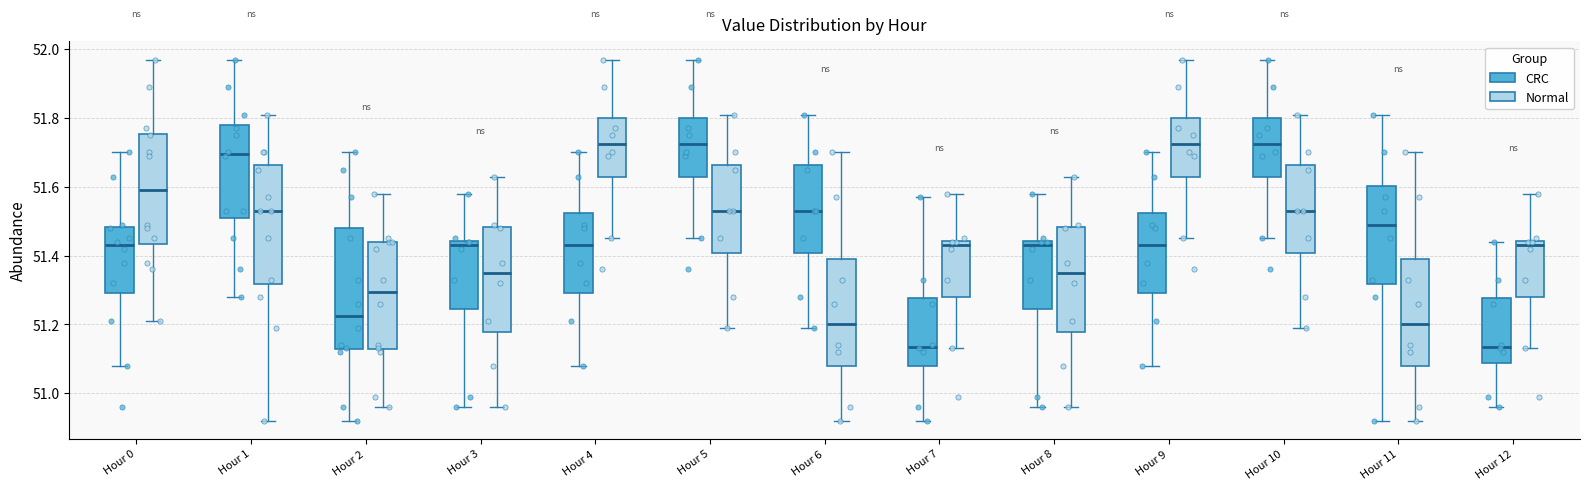

Reading left to right, read every box against the y-axis: the position of its median line, the range the box covers, and the ends of its whiskers. The values are not printed on the chart, so give them approximately, as read against the axis.

Hour 0 (CRC): median 51.44, box 51.30 to 51.48, whiskers 51.08 to 51.70
Hour 0 (Normal): median 51.60, box 51.44 to 51.76, whiskers 51.22 to 51.98
Hour 1 (CRC): median 51.70, box 51.52 to 51.78, whiskers 51.28 to 51.98
Hour 1 (Normal): median 51.54, box 51.32 to 51.66, whiskers 50.92 to 51.82
Hour 2 (CRC): median 51.22, box 51.12 to 51.48, whiskers 50.92 to 51.70
Hour 2 (Normal): median 51.30, box 51.12 to 51.44, whiskers 50.96 to 51.58
Hour 3 (CRC): median 51.44 (just below the box's upper edge), box 51.24 to 51.44, whiskers 50.96 to 51.58
Hour 3 (Normal): median 51.36, box 51.18 to 51.48, whiskers 50.96 to 51.64
Hour 4 (CRC): median 51.44, box 51.30 to 51.52, whiskers 51.08 to 51.70
Hour 4 (Normal): median 51.72, box 51.64 to 51.80, whiskers 51.46 to 51.98
Hour 5 (CRC): median 51.72, box 51.64 to 51.80, whiskers 51.46 to 51.98
Hour 5 (Normal): median 51.54, box 51.40 to 51.66, whiskers 51.20 to 51.82
Hour 6 (CRC): median 51.54, box 51.40 to 51.66, whiskers 51.20 to 51.82
Hour 6 (Normal): median 51.20, box 51.08 to 51.40, whiskers 50.92 to 51.70
Hour 7 (CRC): median 51.14, box 51.08 to 51.28, whiskers 50.92 to 51.58
Hour 7 (Normal): median 51.44 (just below the box's upper edge), box 51.28 to 51.44, whiskers 51.14 to 51.58
Hour 8 (CRC): median 51.44 (just below the box's upper edge), box 51.24 to 51.44, whiskers 50.96 to 51.58
Hour 8 (Normal): median 51.36, box 51.18 to 51.48, whiskers 50.96 to 51.64
Hour 9 (CRC): median 51.44, box 51.30 to 51.52, whiskers 51.08 to 51.70
Hour 9 (Normal): median 51.72, box 51.64 to 51.80, whiskers 51.46 to 51.98
Hour 10 (CRC): median 51.72, box 51.64 to 51.80, whiskers 51.46 to 51.98
Hour 10 (Normal): median 51.54, box 51.40 to 51.66, whiskers 51.20 to 51.82
Hour 11 (CRC): median 51.50, box 51.32 to 51.60, whiskers 50.92 to 51.82
Hour 11 (Normal): median 51.20, box 51.08 to 51.40, whiskers 50.92 to 51.70
Hour 12 (CRC): median 51.14, box 51.08 to 51.28, whiskers 50.96 to 51.44
Hour 12 (Normal): median 51.44 (just below the box's upper edge), box 51.28 to 51.44, whiskers 51.14 to 51.58